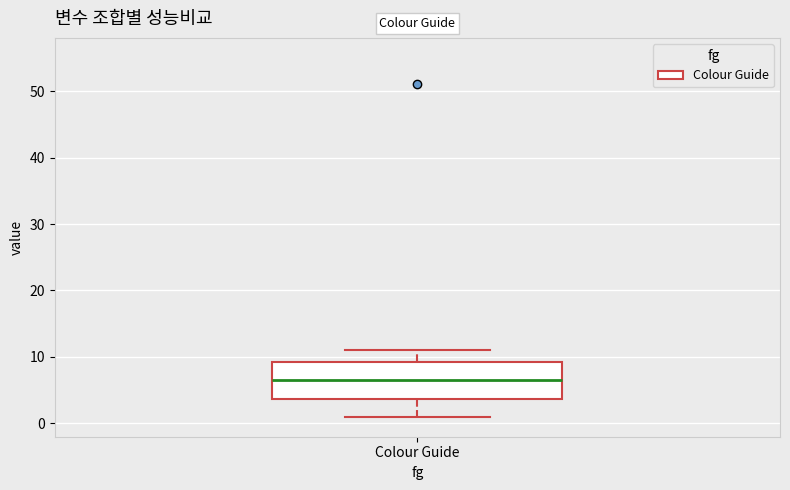

Transcribe this box plot: give where the median line is, the range the box spans, and where the two whiskers end, as read against the y-axis. The values are not printed on the chart, so give them approximately, as read against the axis.

median 7, box 4 to 9, whiskers 1 to 11